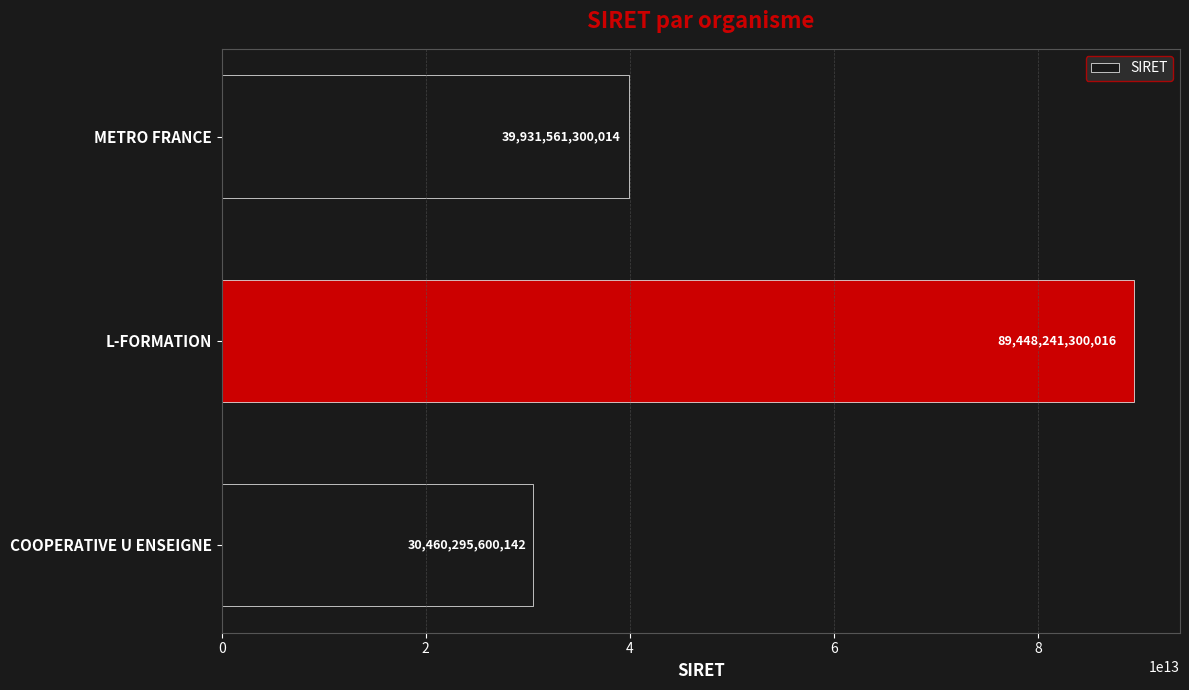

What is the difference between the maximum and minimum values?

58987945699874